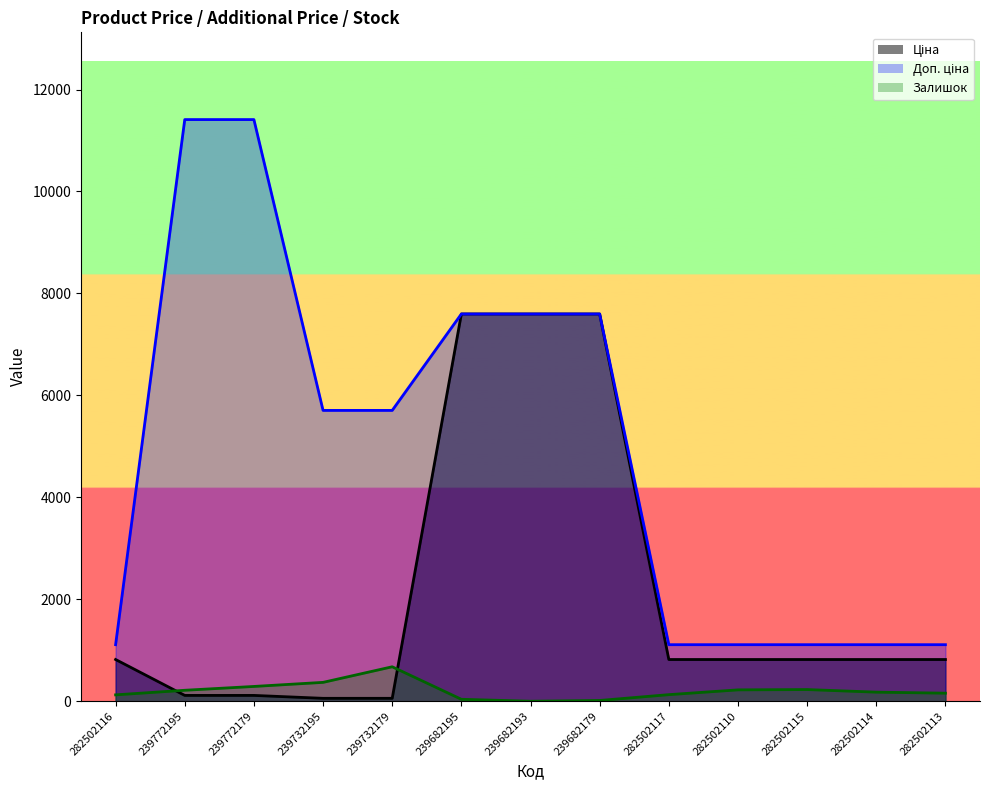

What are all the series names shown in the legend?

Ціна, Доп. ціна, Залишок